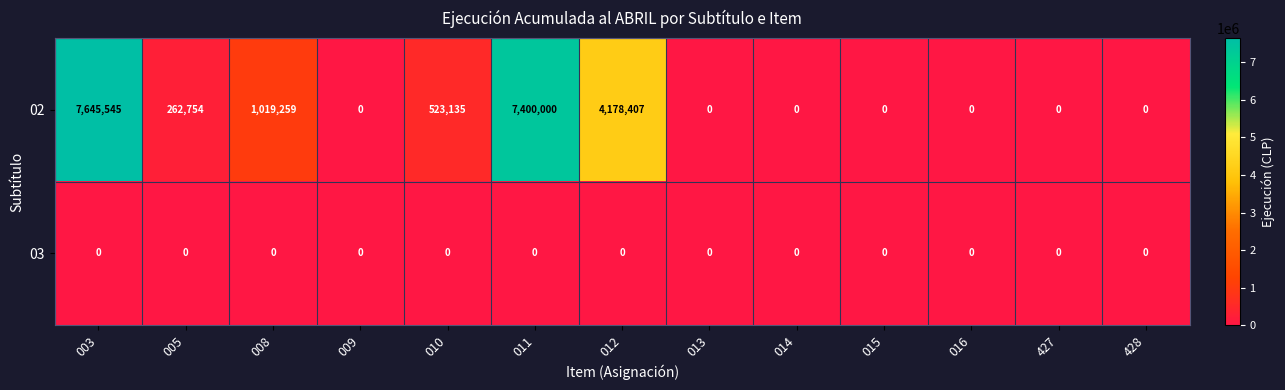

Reading left to right, extract all data points from this chart.

02: 7645545	262754	1019259	0	523135	7400000	4178407	0	0	0	0	0	0
03: 0	0	0	0	0	0	0	0	0	0	0	0	0